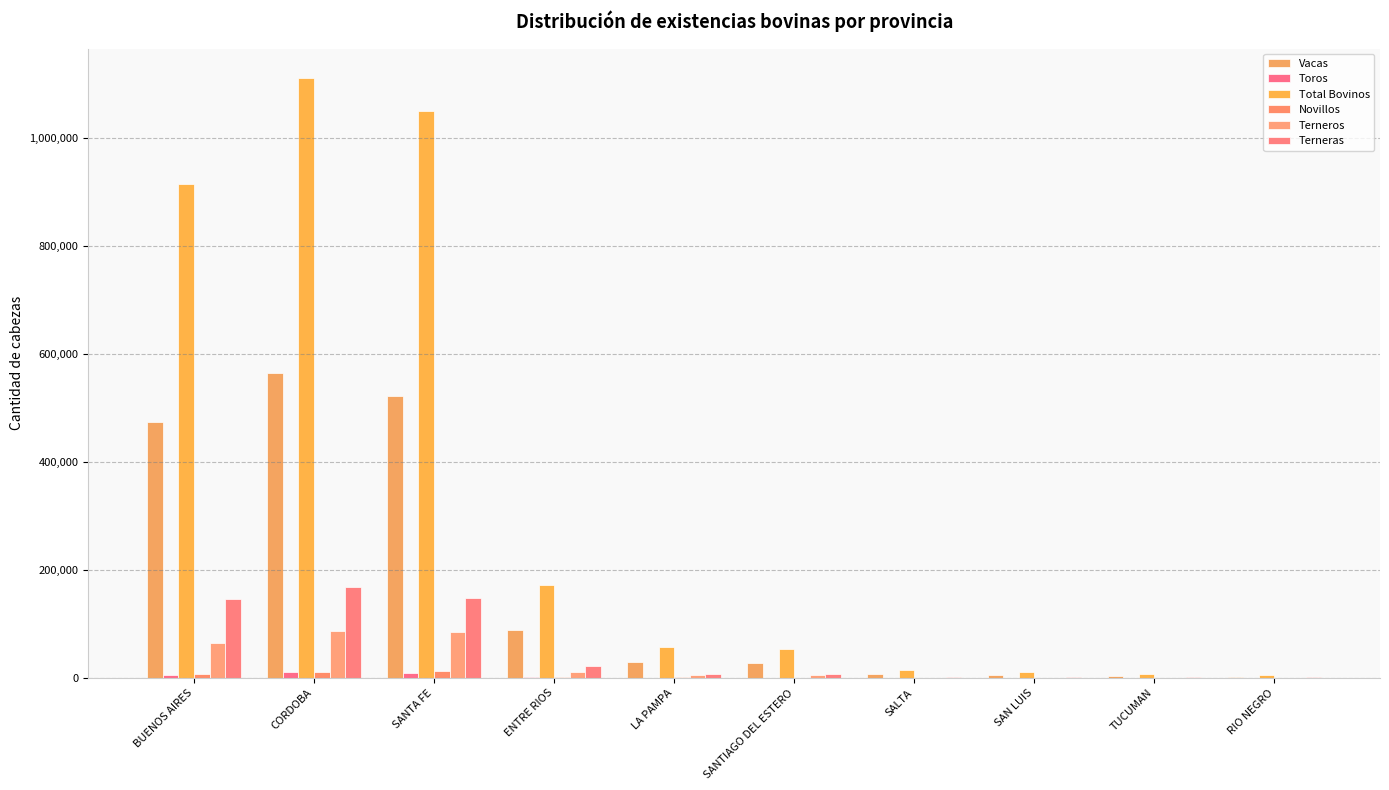

How many data points does each series have?

10